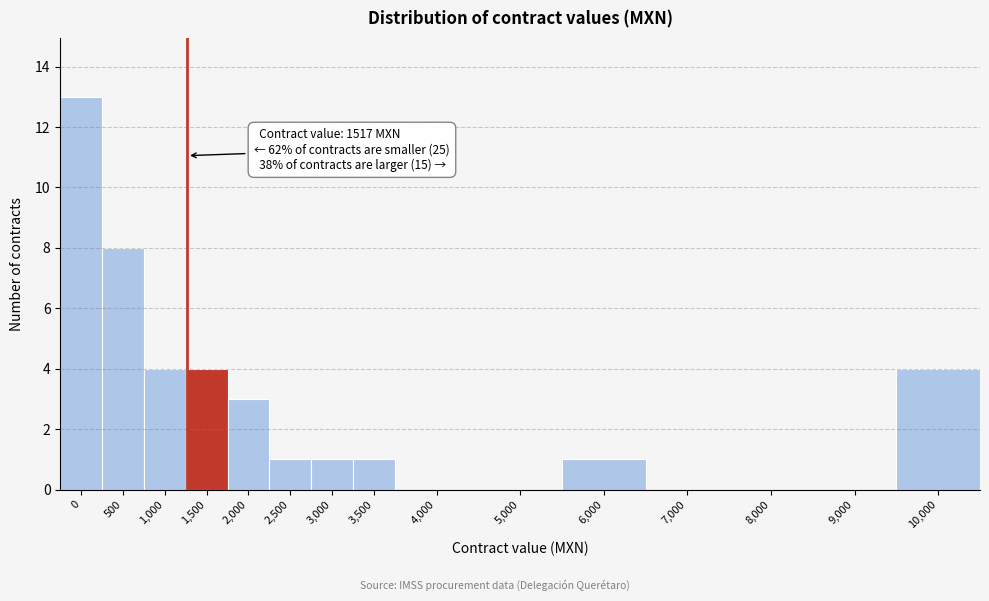

Reading left to right, extract all data points from this chart.

0=13	500=8	1,000=4	1,500=4	2,000=3	2,500=1	3,000=1	3,500=1	4,000=0	5,000=0	6,000=1	7,000=0	8,000=0	9,000=0	10,000=4